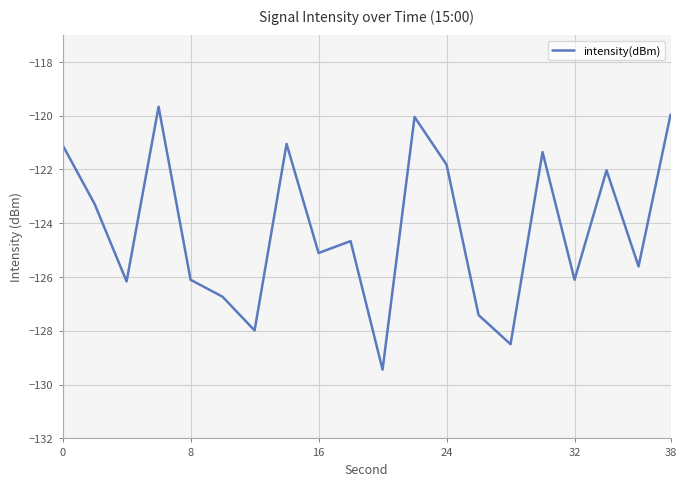

How many lines are shown in the chart?

1